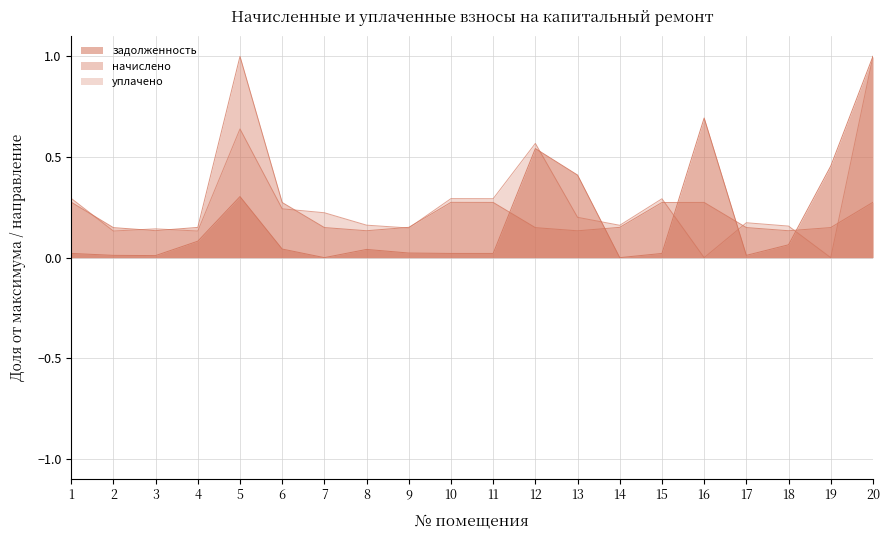

List the series in order of their peak value, lowest first.

задолженность, начислено, уплачено